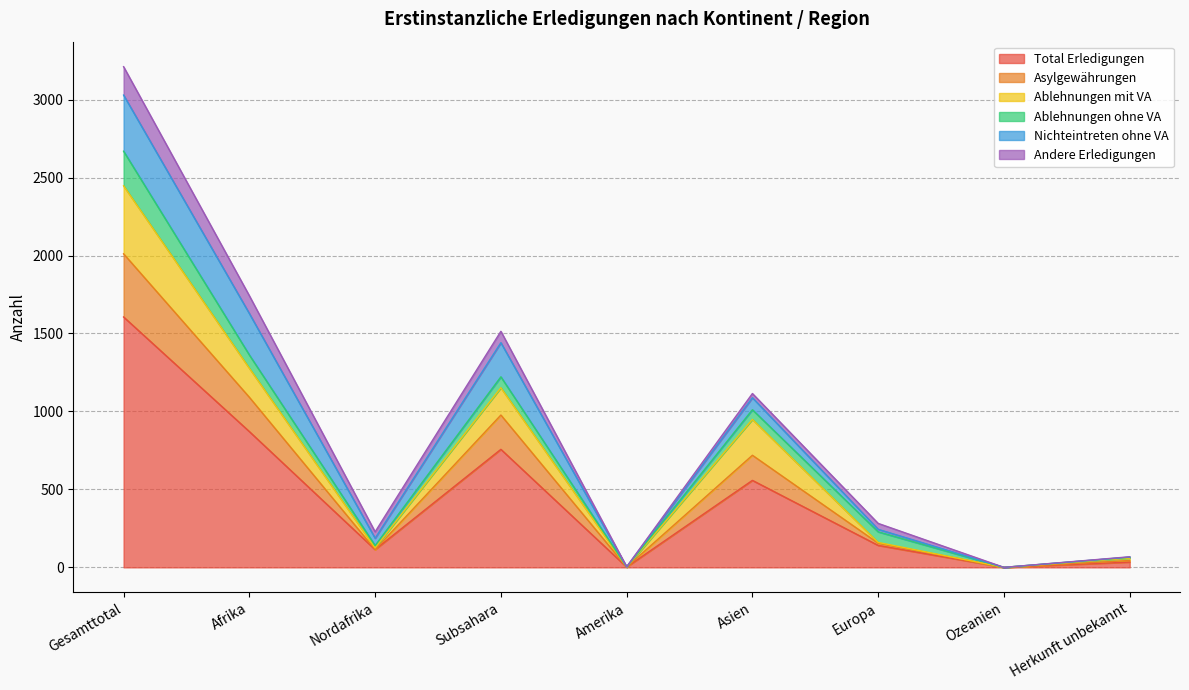

How many categories are shown in the chart?

9